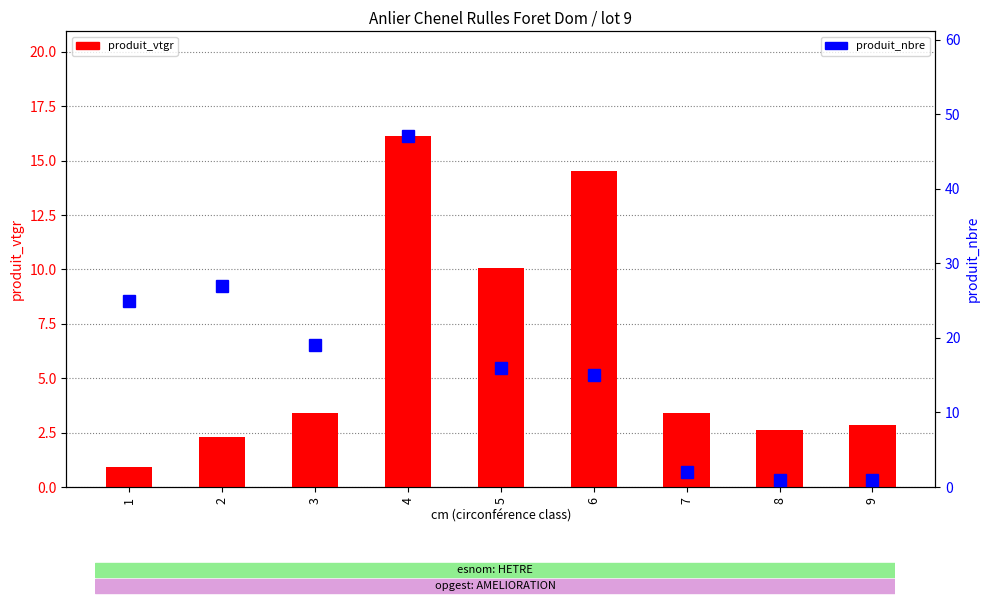

Reading right to left, transcribe all the data shown in this chart.

produit_vtgr: 2.9	2.6	3.4	14.5	10.1	16.1	3.4	2.3	0.9
produit_nbre: 1.0	1.0	2.0	15.0	16.0	47.0	19.0	27.0	25.0